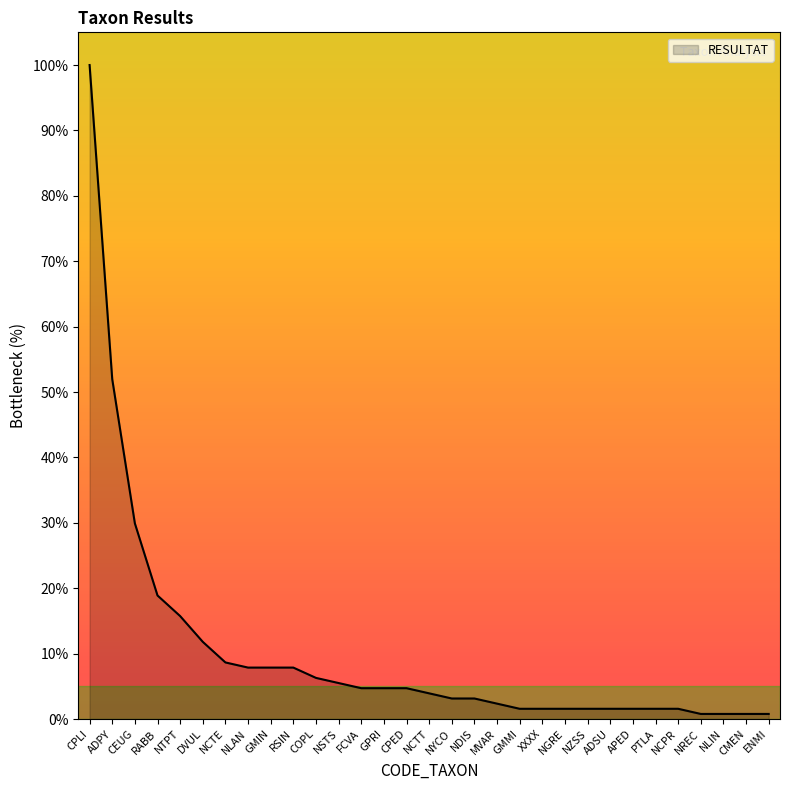

Does the chart display data point markers on the line(s)?

No